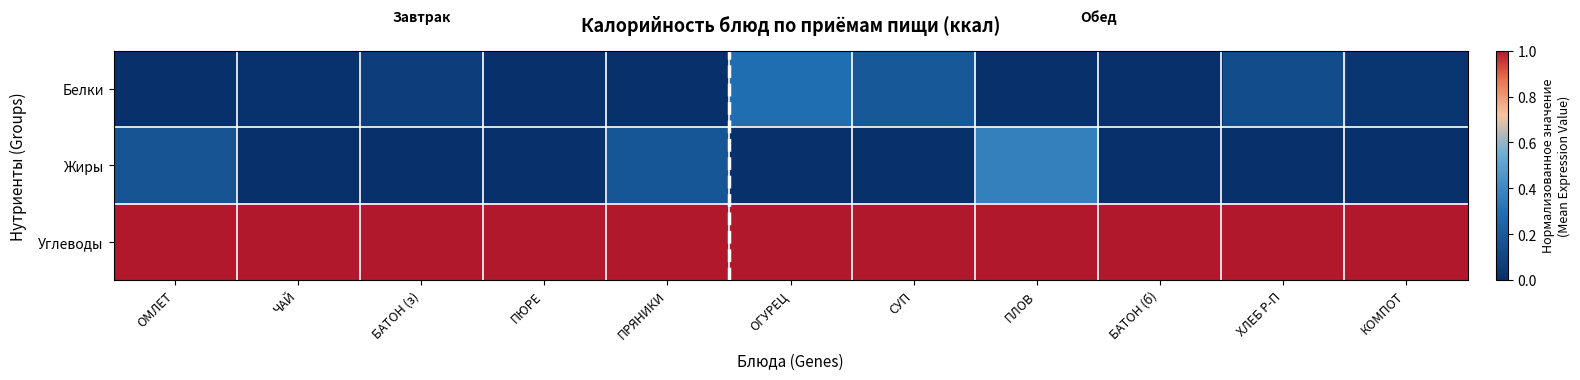

Which category has the lowest value across all series?

ОМЛЕТ